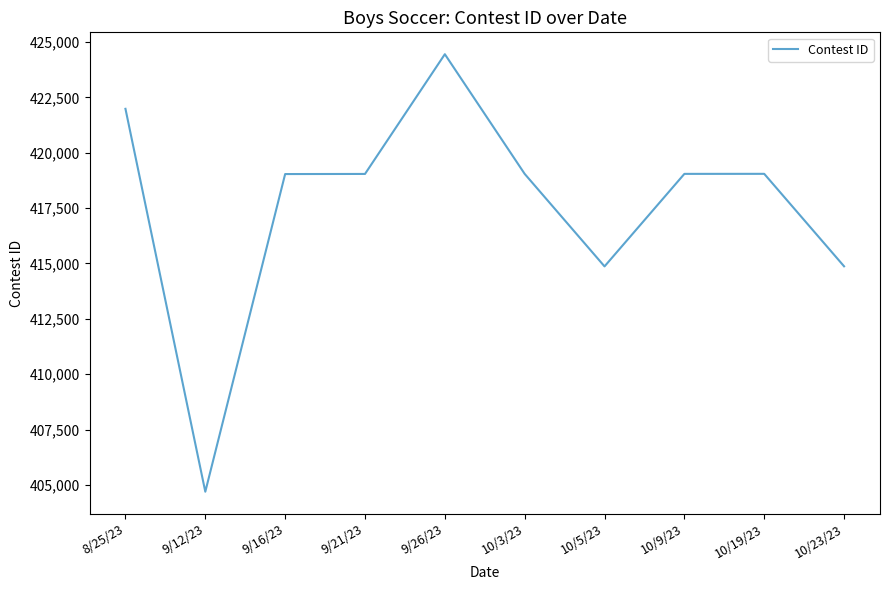

What is the difference between the maximum and minimum values?

19757